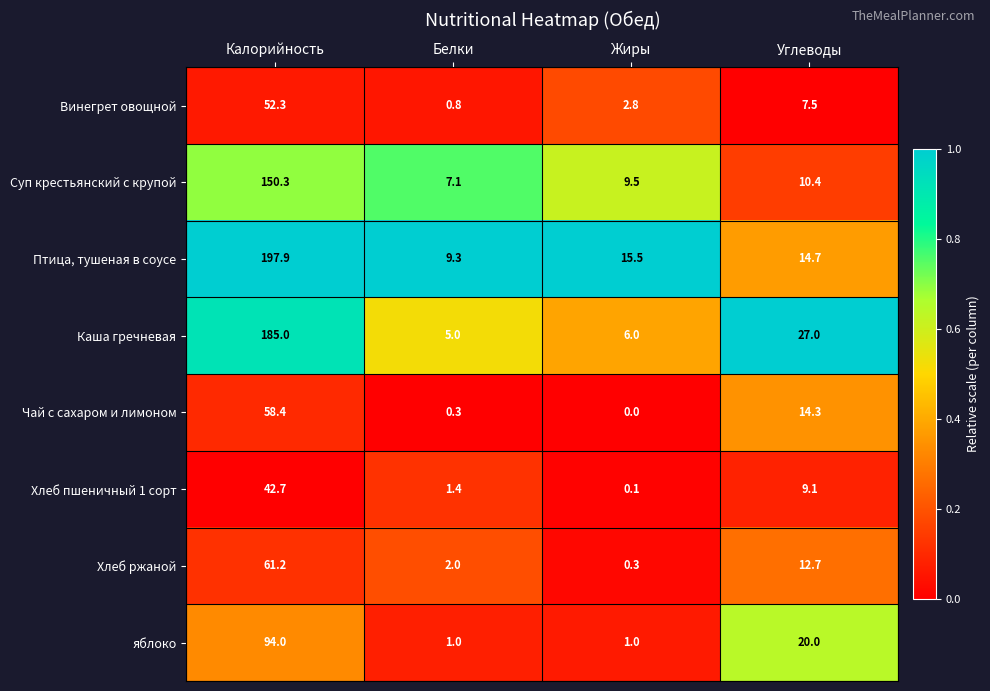

At which category is the sum across all series the highest?

Калорийность